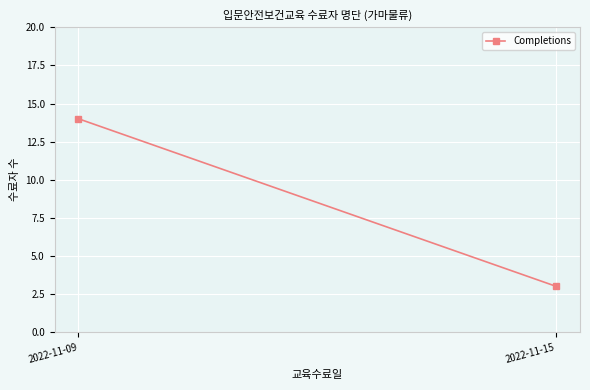

Where is the data nearest to the value 8?

2022-11-15